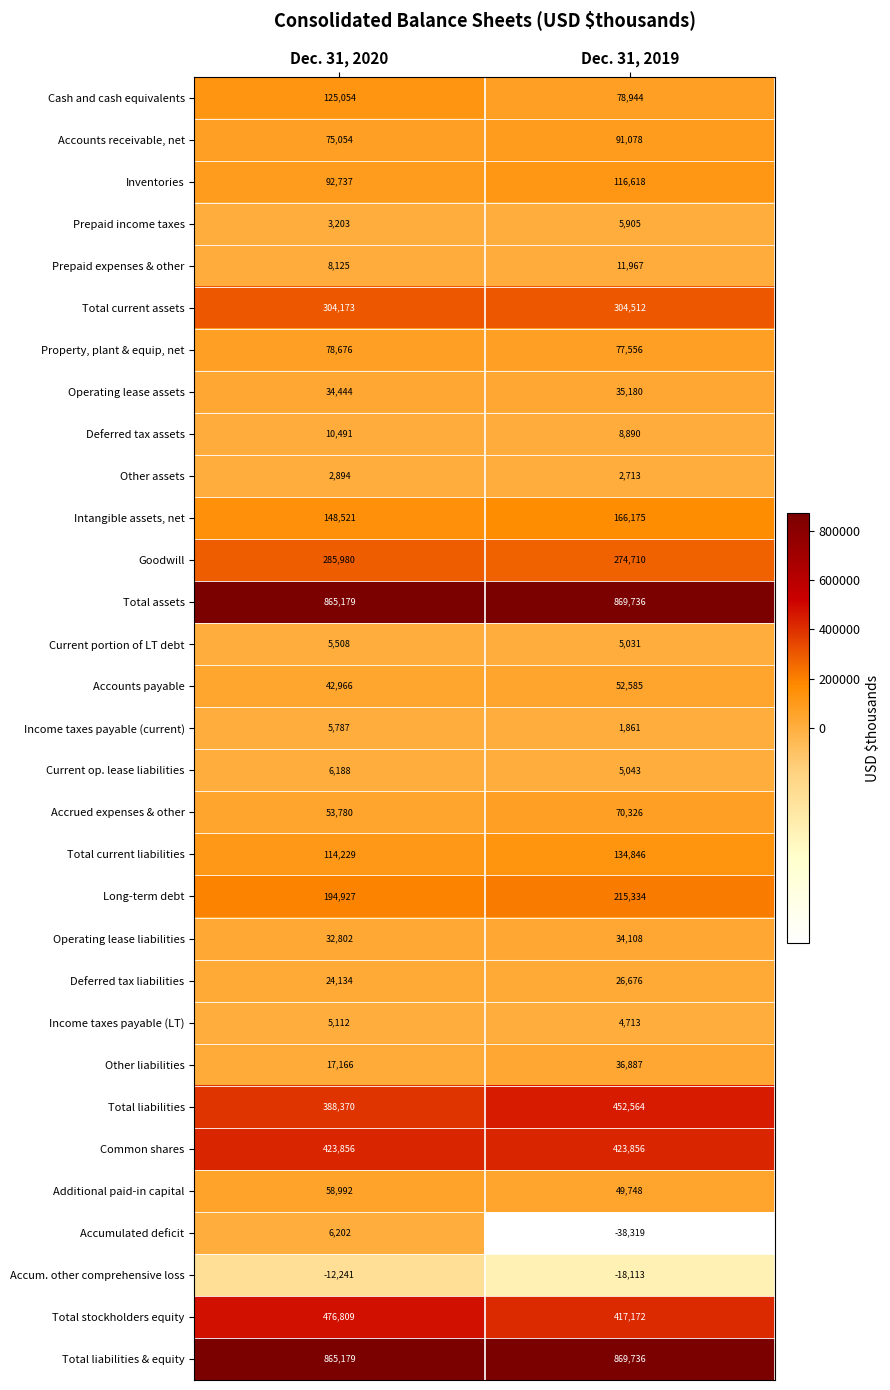

At which category is the sum across all series the highest?

Dec. 31, 2019